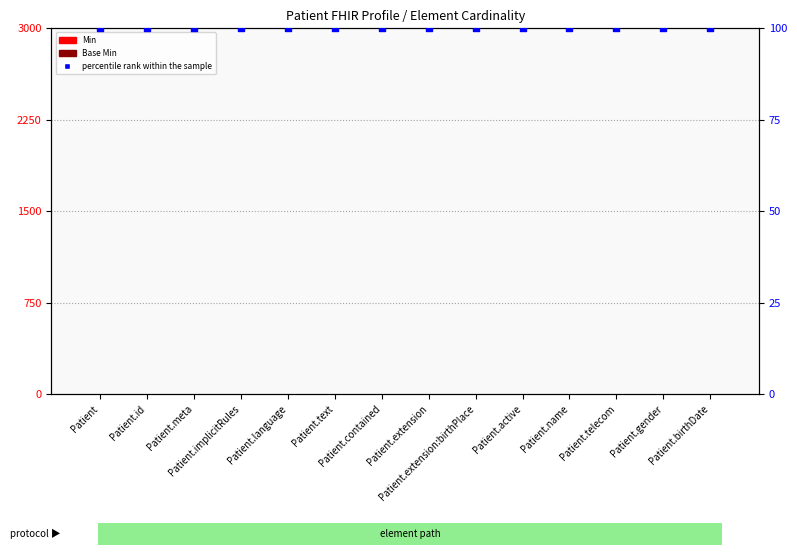

Which series has the largest Y range (max minus min)?

Min